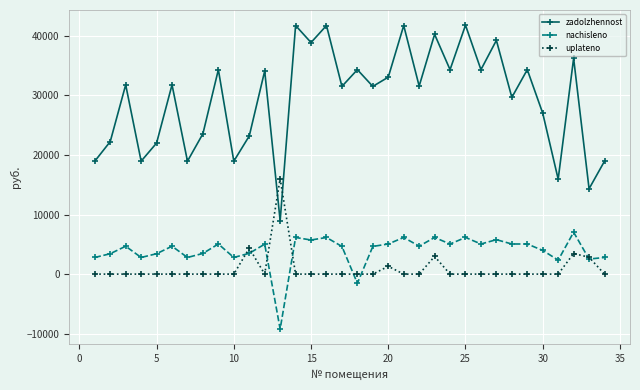

What is the value of the zadolzhennost point at the 5th from the left?

21990.8